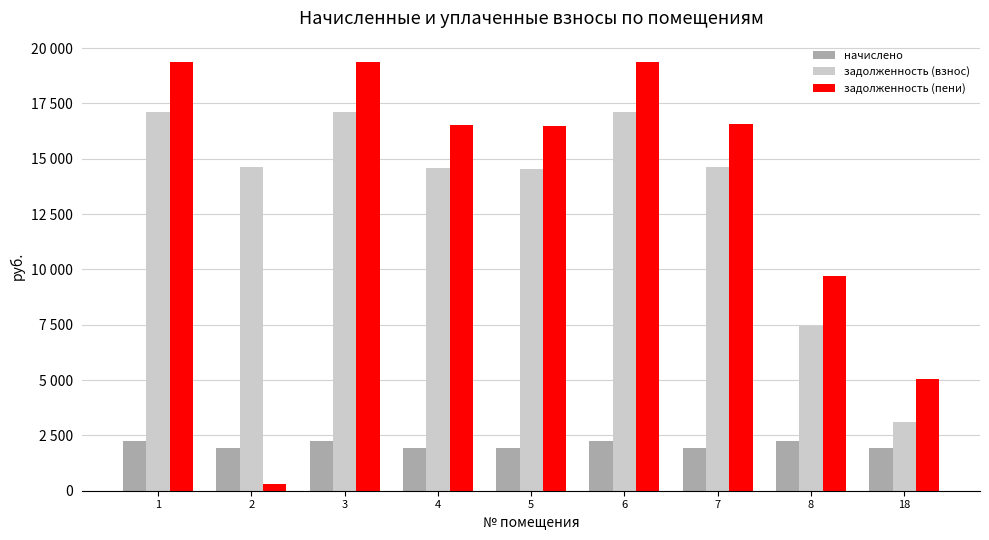

What are all the series names shown in the legend?

начислено, задолженность (взнос), задолженность (пени)